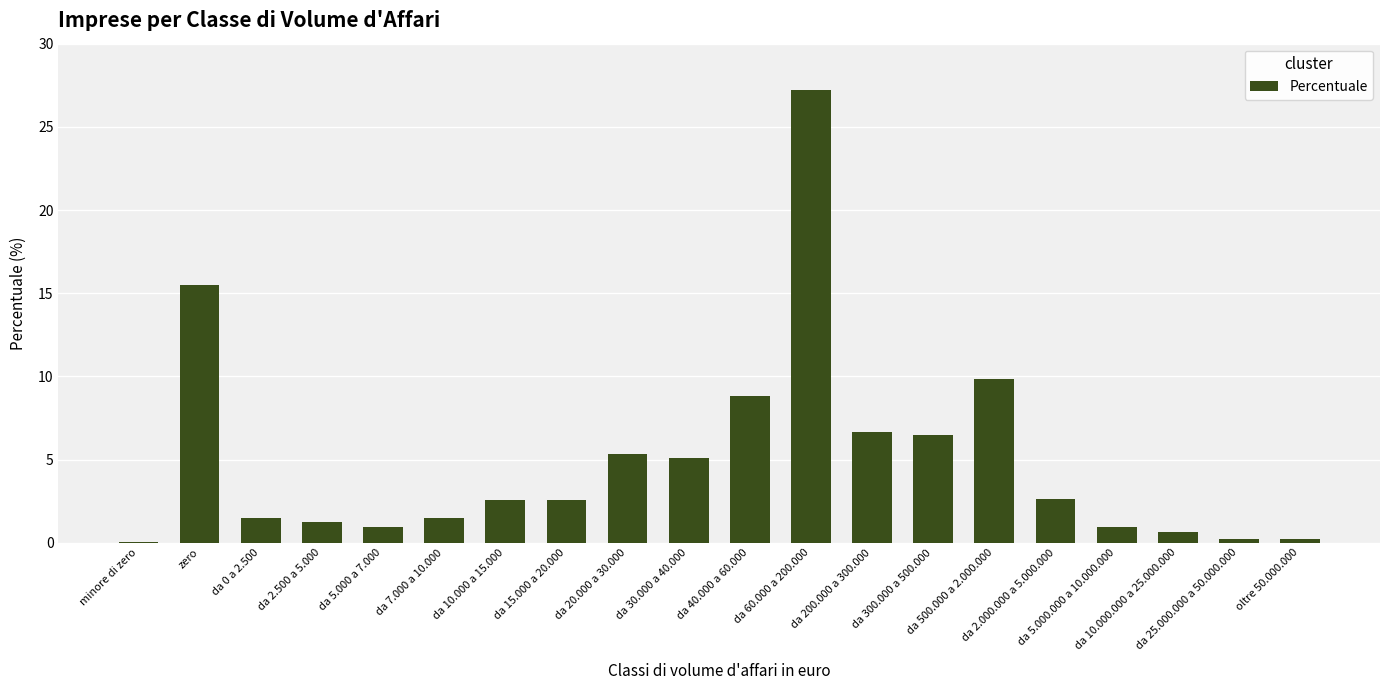

What is the maximum value shown in the chart?

27.2